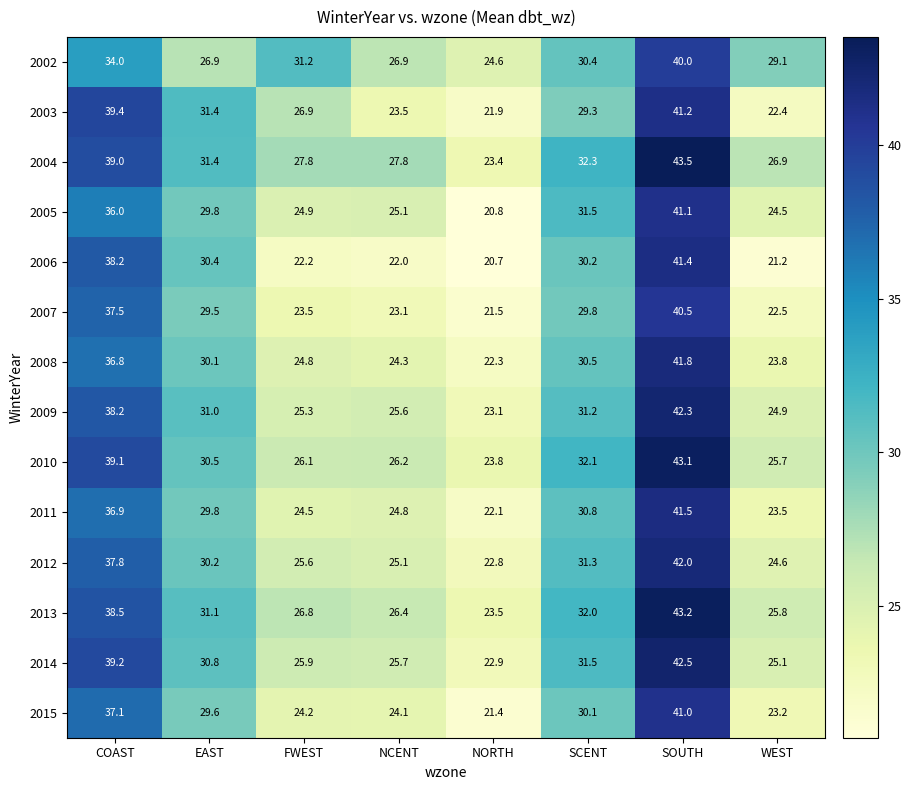

What is the greatest value displayed?

43.5